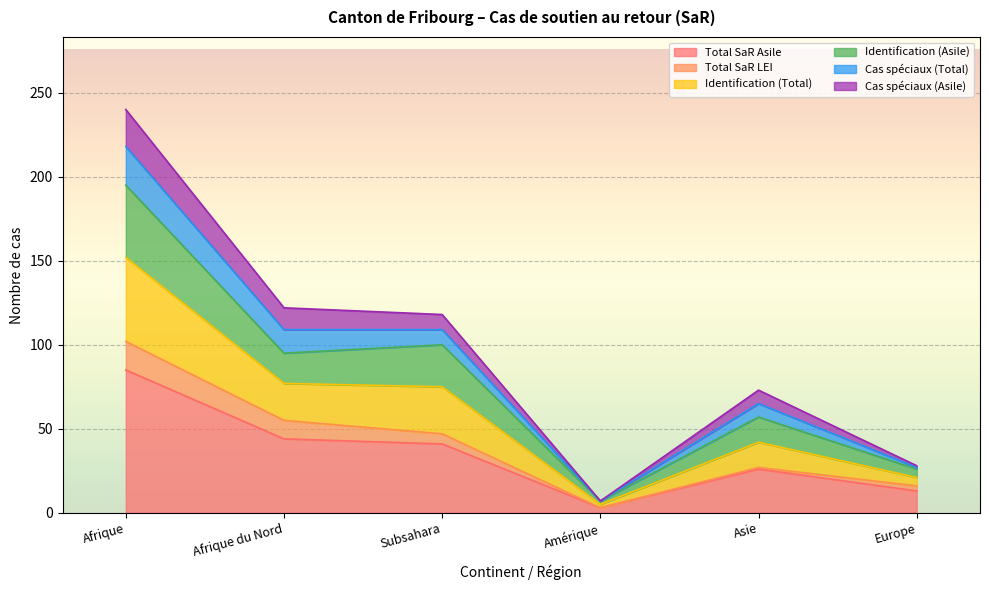

Which has a higher value, Afrique or Asie?

Afrique